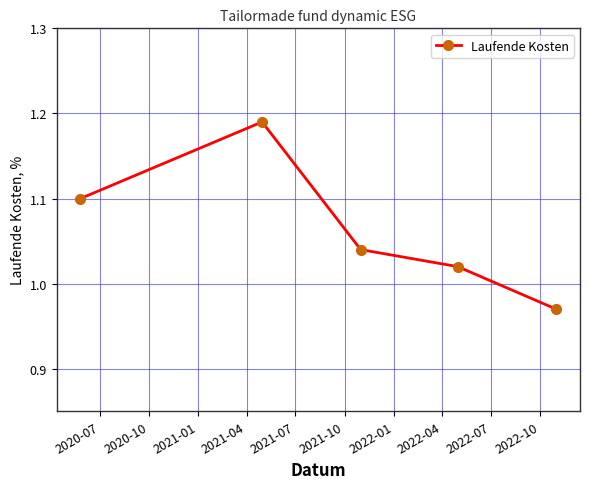

True or false: there are more than 1 points higher than both neighbors.

False